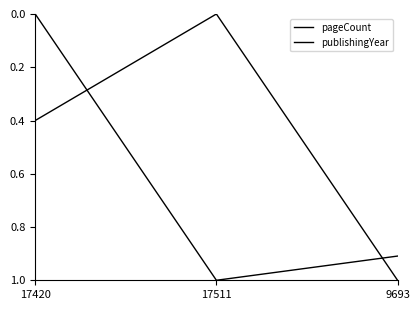

Is the value of pageCount at 9693 greater than the value of publishingYear at 17511?

Yes